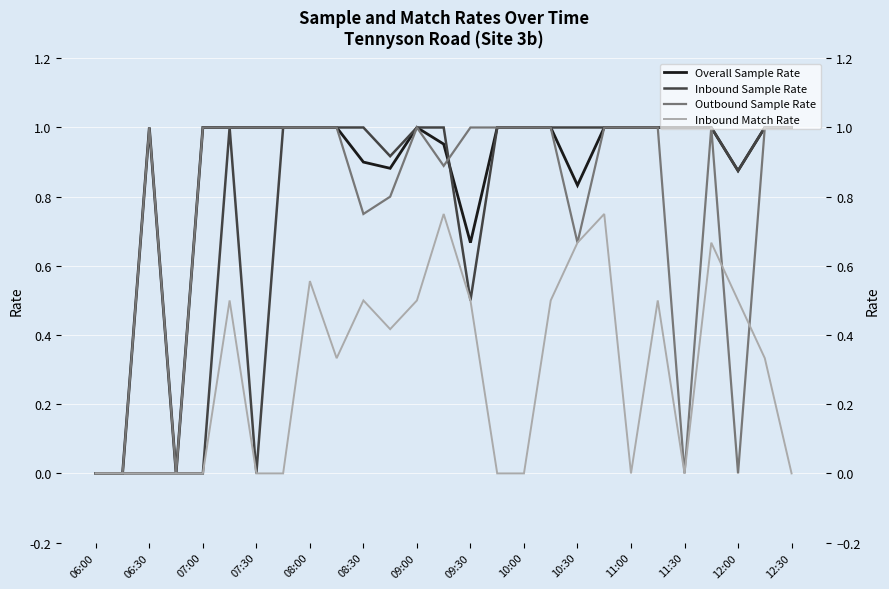

The value of Outbound Sample Rate at 12:30 is 1.3. True or false?

False